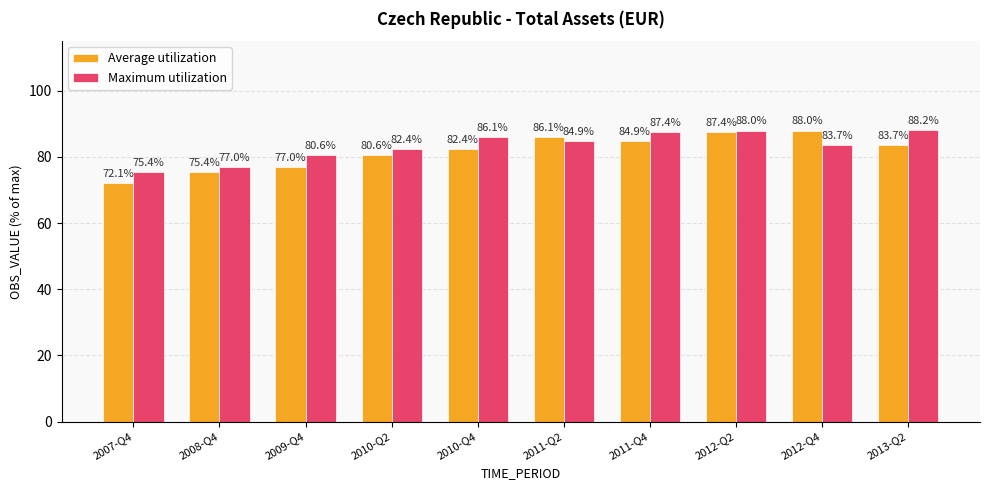

Between 2011-Q2 and 2012-Q4, which series saw the biggest shift?

Average utilization